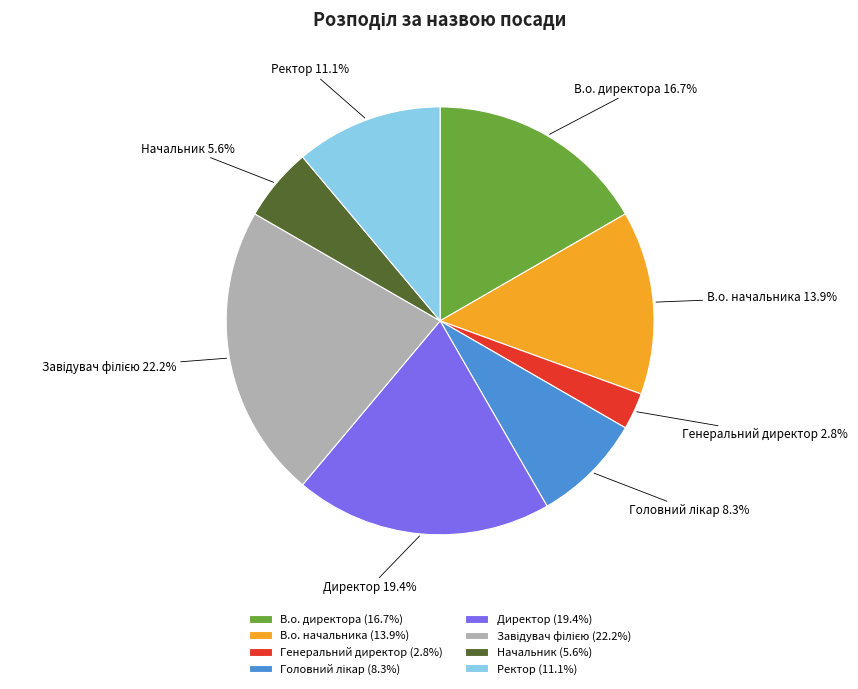

Is there any slice that represents more than half of the pie?

No